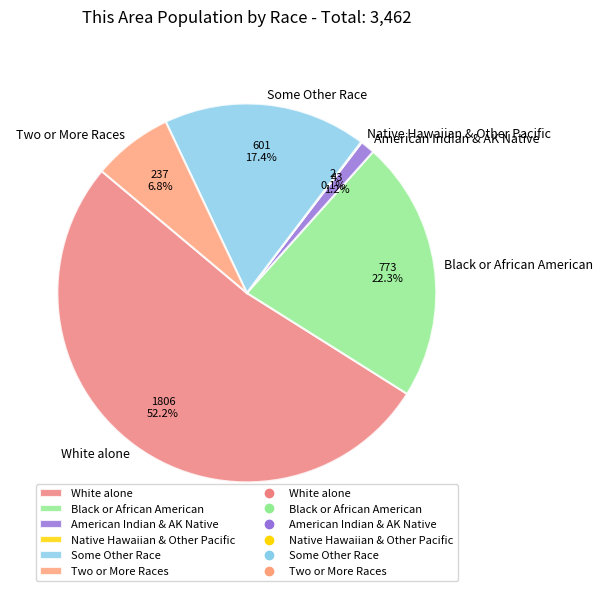

Does any single category account for the majority?

Yes